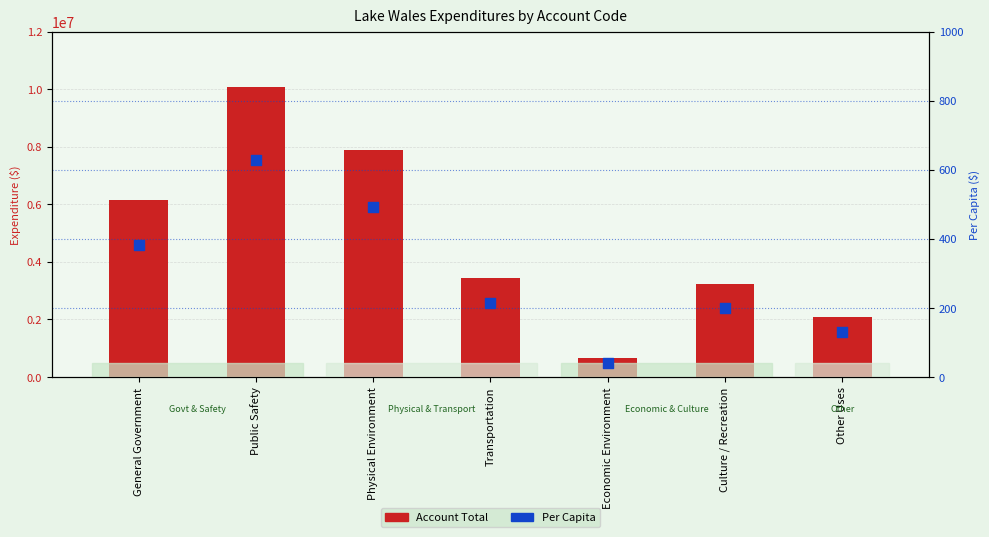

Which series has the largest total across all categories?

Account Total